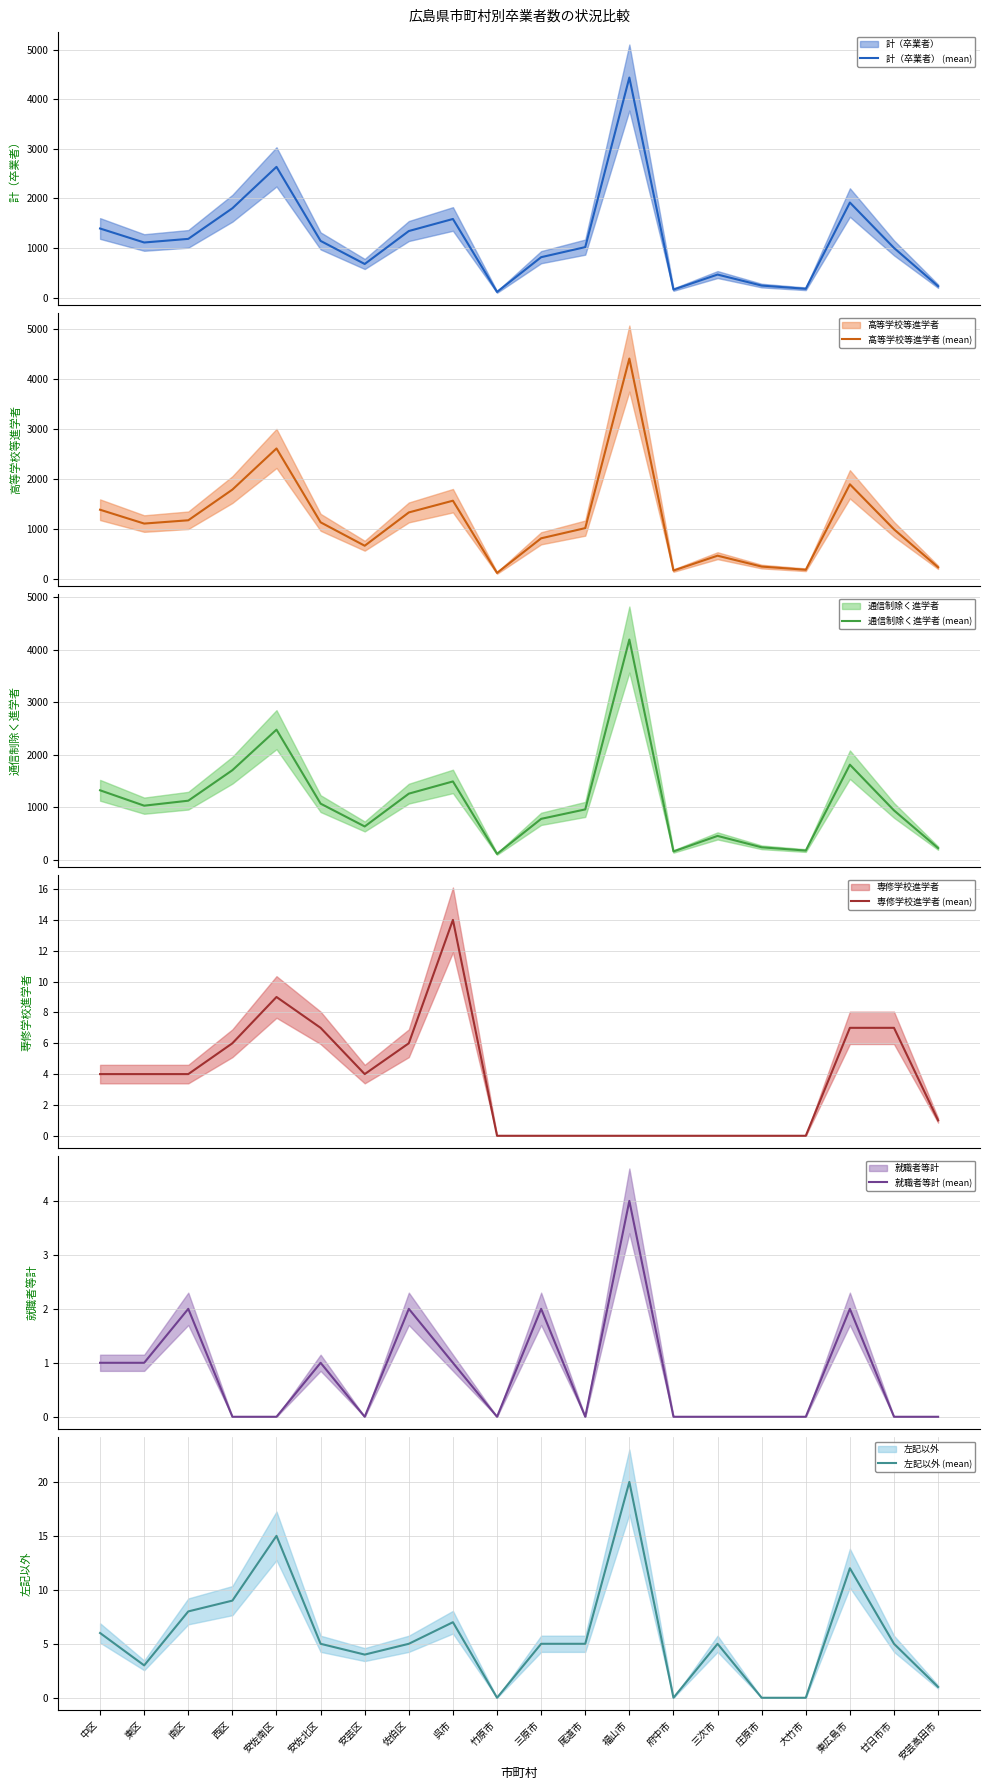

List the labels in order of 高等学校等進学者 (mean) value, largest first.

福山市, 安佐南区, 東広島市, 西区, 呉市, 中区, 佐伯区, 南区, 安佐北区, 東区, 尾道市, 廿日市市, 三原市, 安芸区, 三次市, 庄原市, 安芸高田市, 大竹市, 府中市, 竹原市